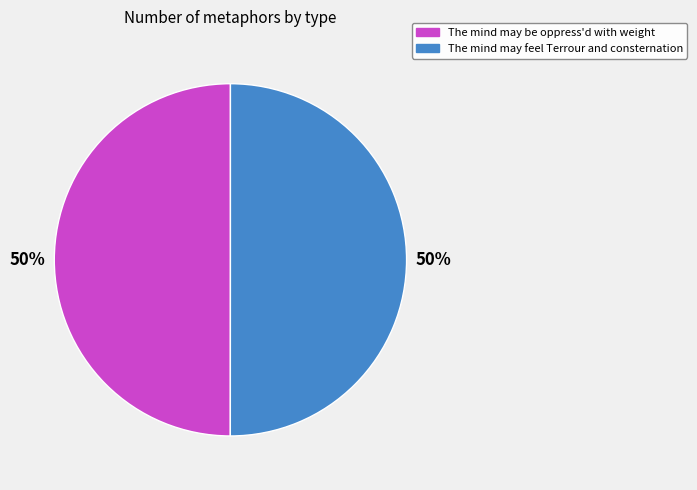

Is it true that The mind may feel Terrour and consternation is 50% of the pie?

True